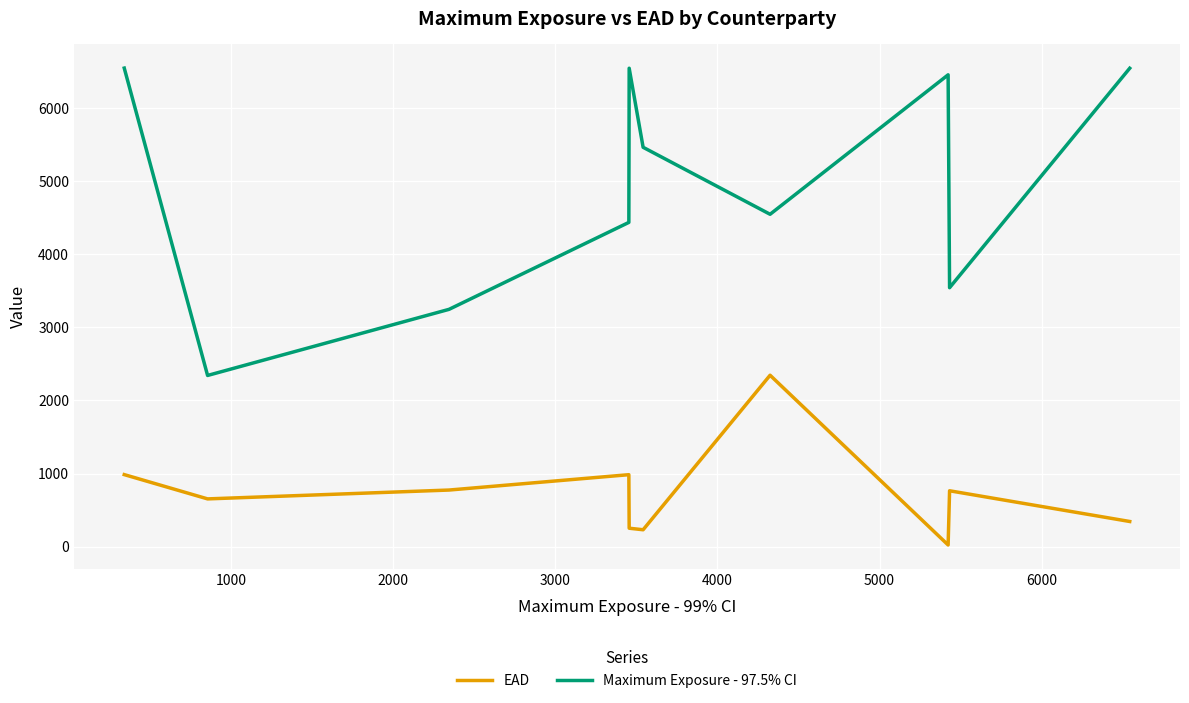

How many lines are shown in the chart?

2